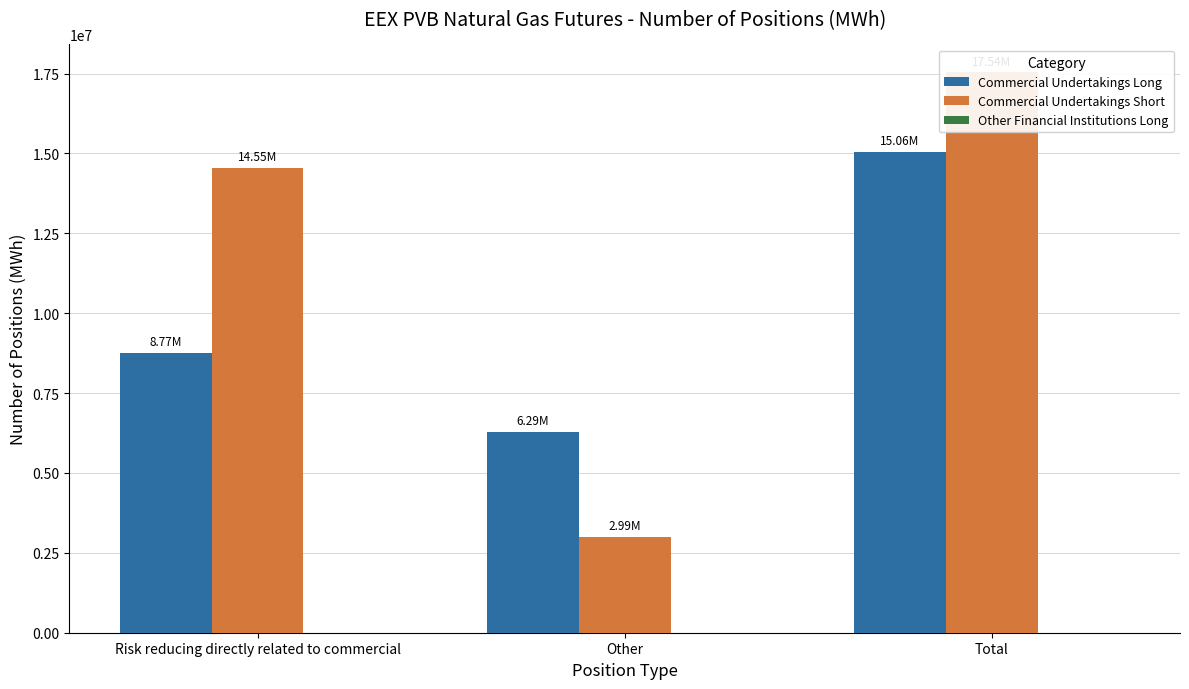

Read the Commercial Undertakings Long value at Risk reducing directly related to commercial.

8768628